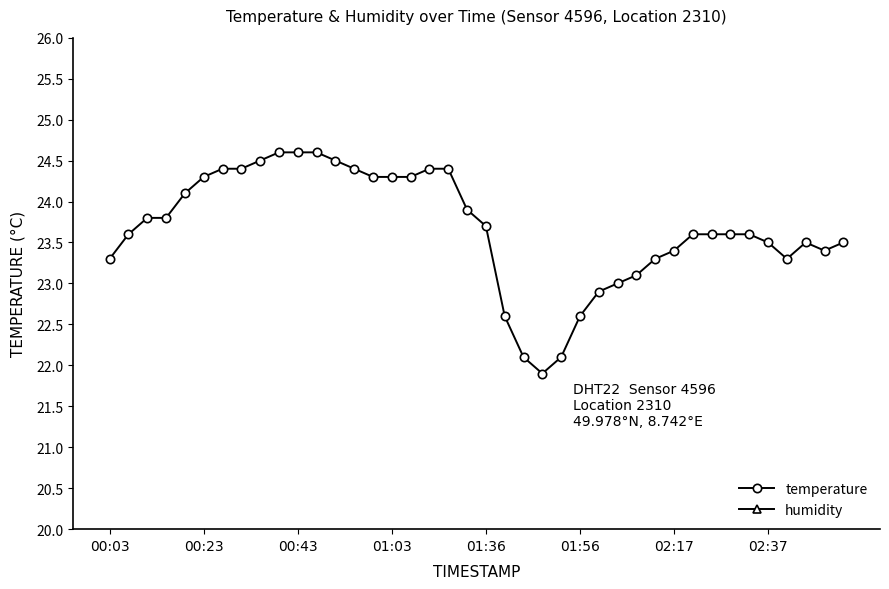

What is the total value across all series at 36?

123.2